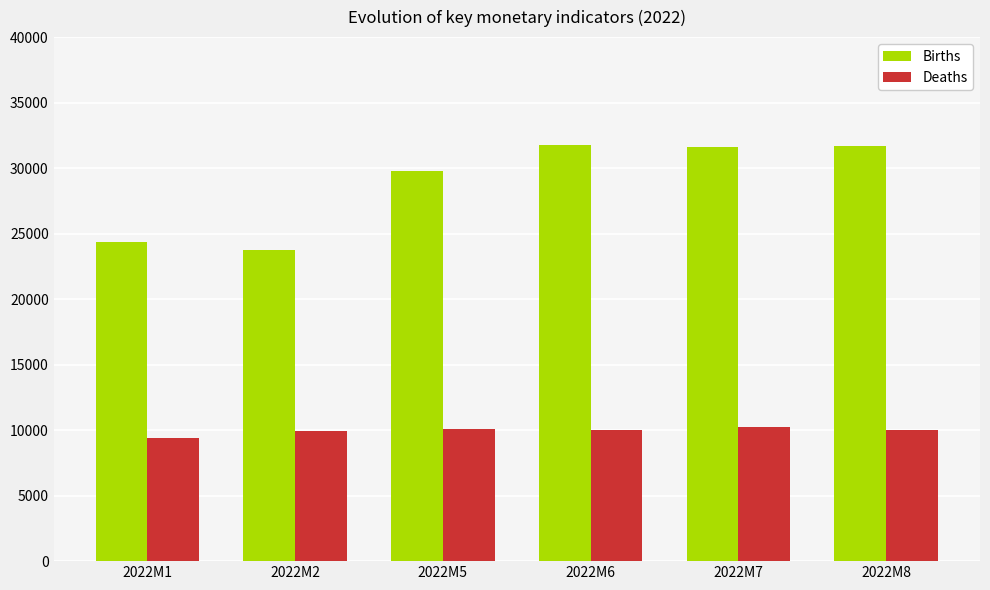

What is the difference between the highest and lowest values at 2022M1?

14992.4